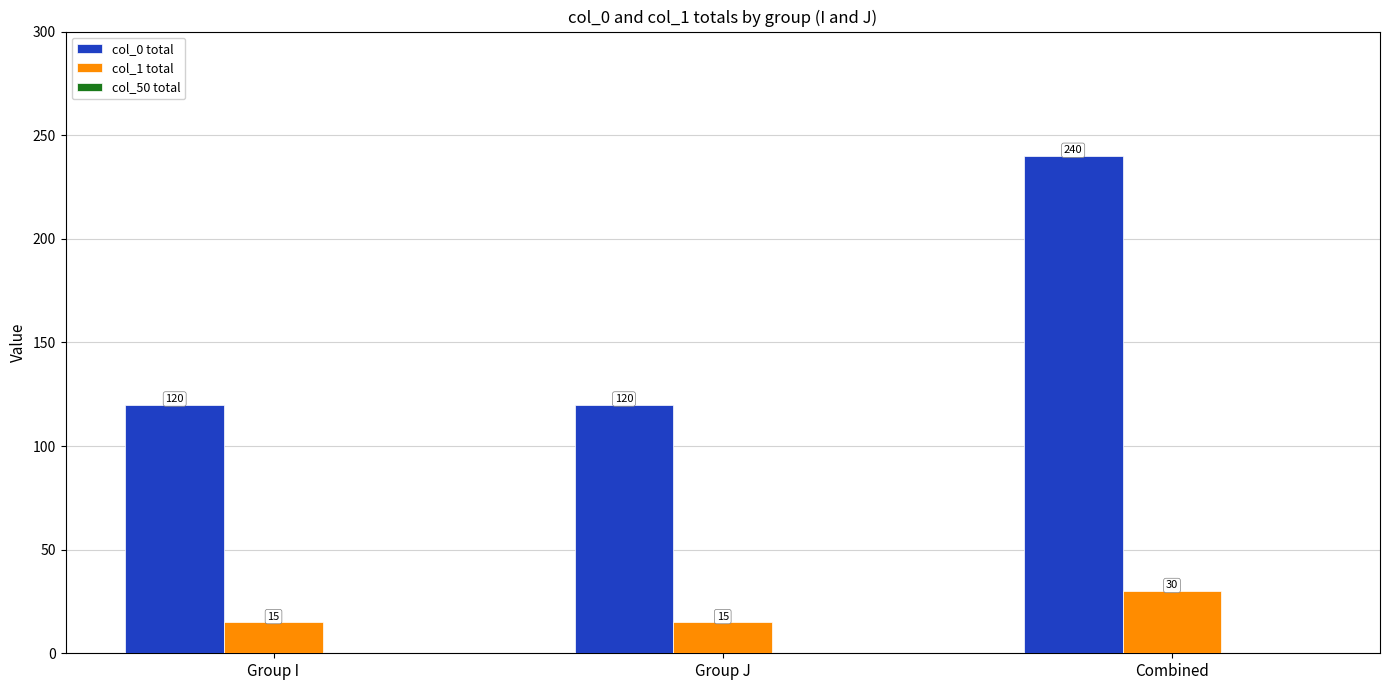

What is the label of the 1st bar from the right?

Combined